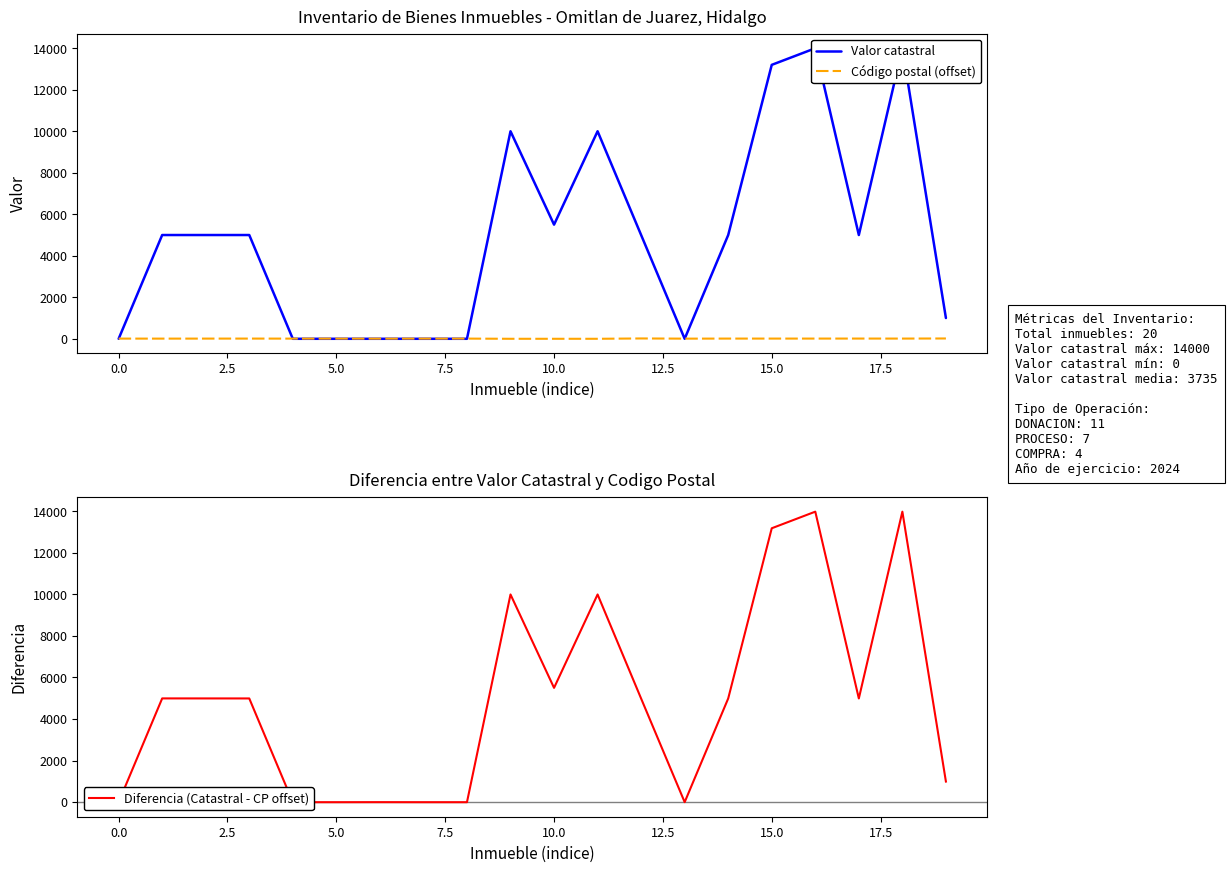

What is the difference between the Diferencia (Catastral - CP offset) values at 7.5 and 15?

13198